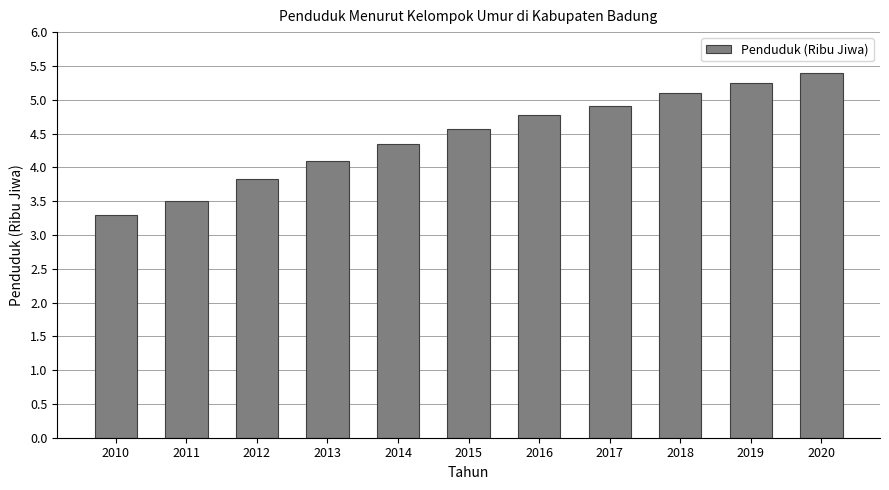

How many bars are there in total?

11